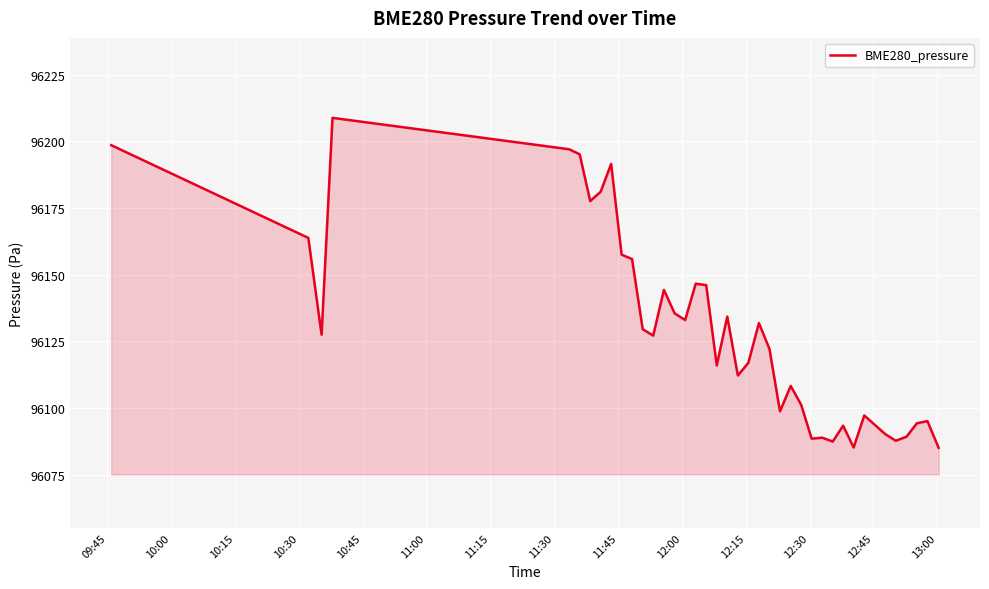

What is the smallest value displayed?

96085.0